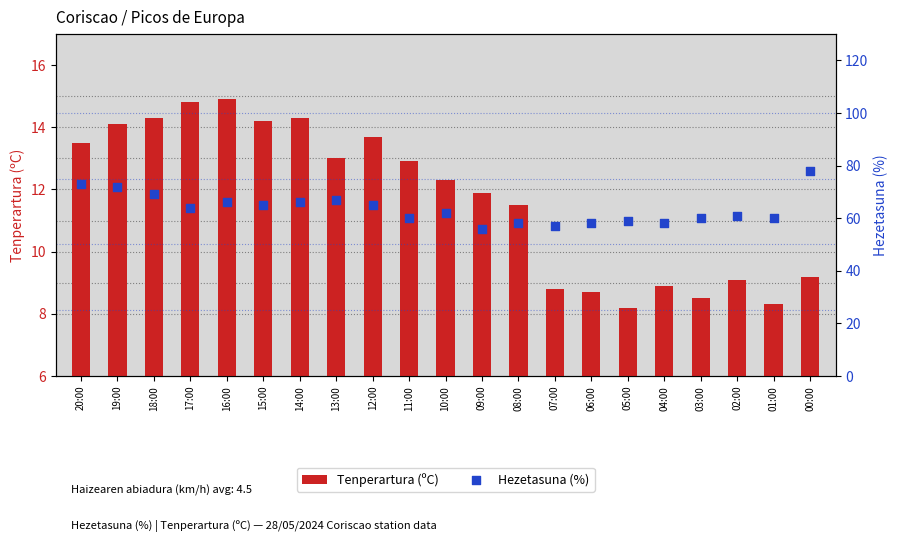

At how many categories does at least one series exceed 23?

21